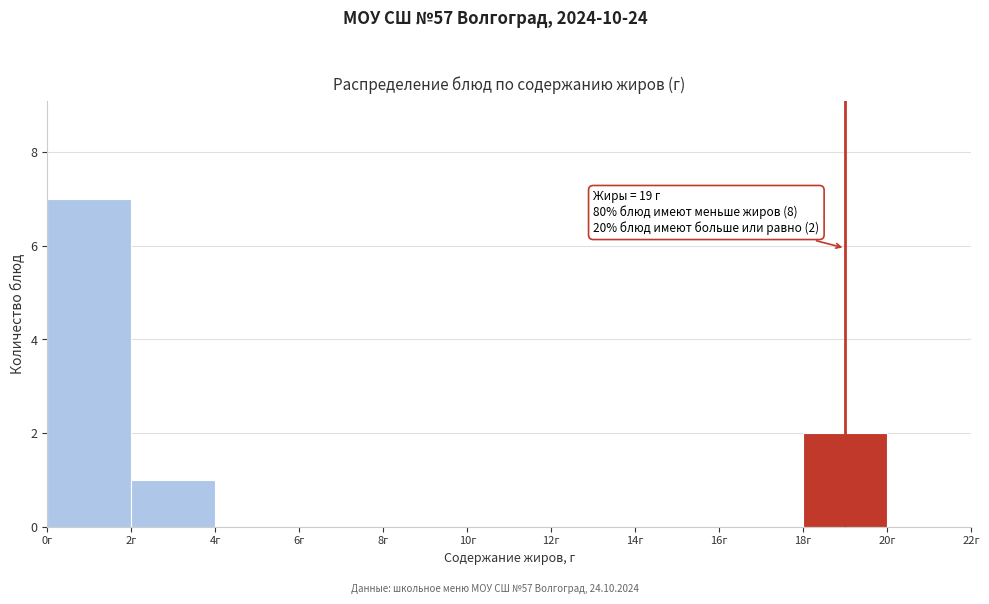

Which range on the x-axis has the tallest bar?

0 to 2